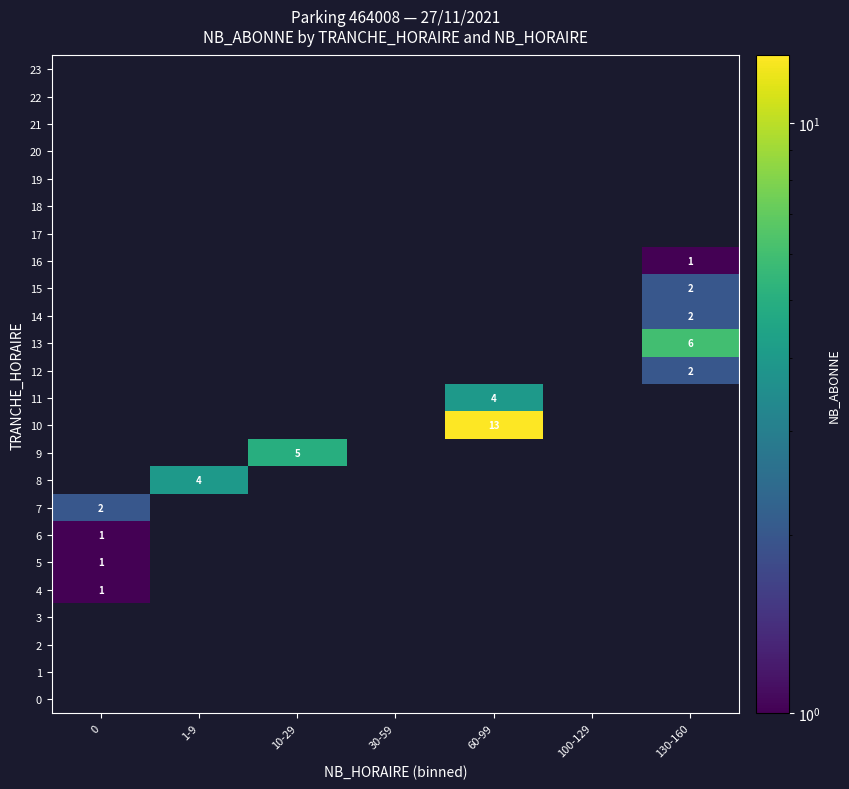

What is the greatest value displayed?

13